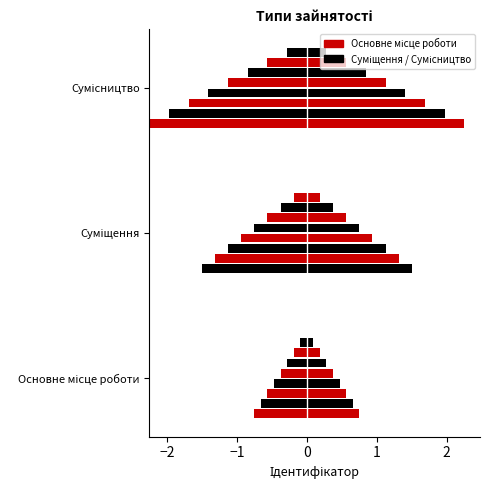

What is the difference between the maximum and minimum values?

2